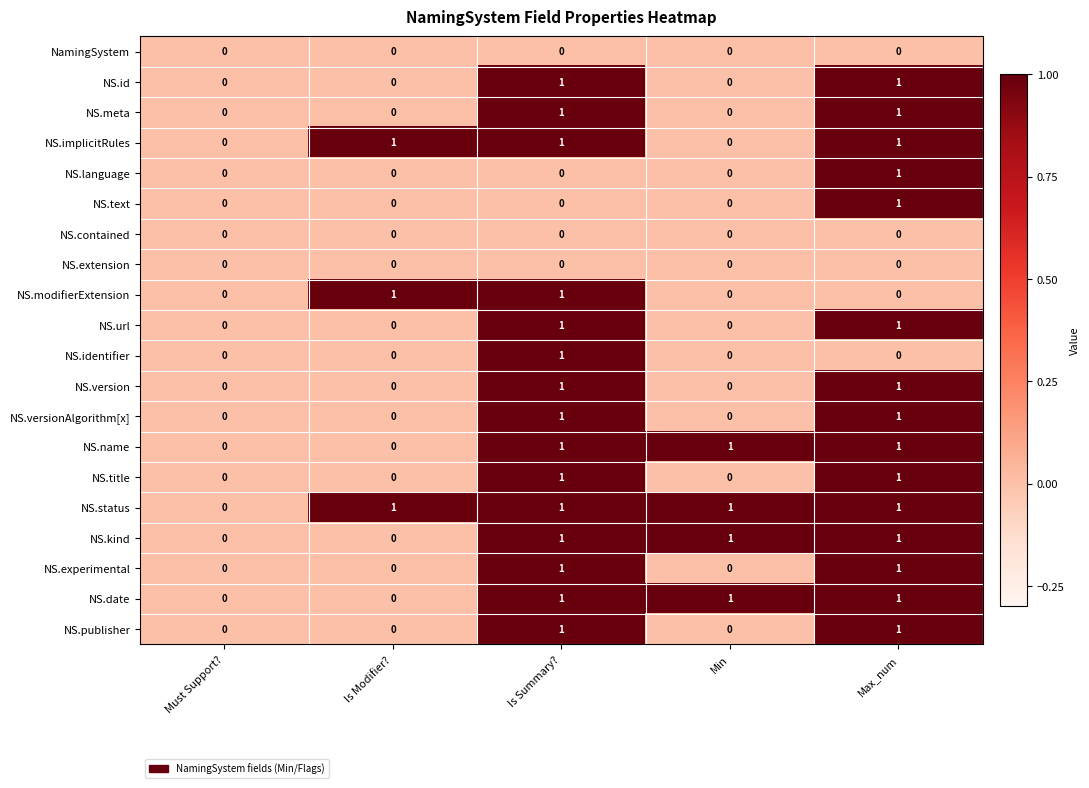

What is the greatest value displayed?

1